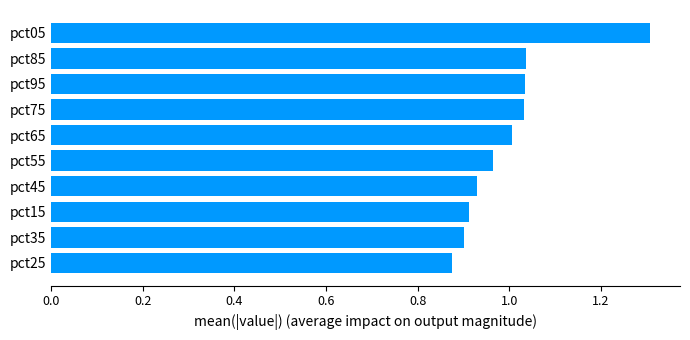

How many bars are there in total?

10